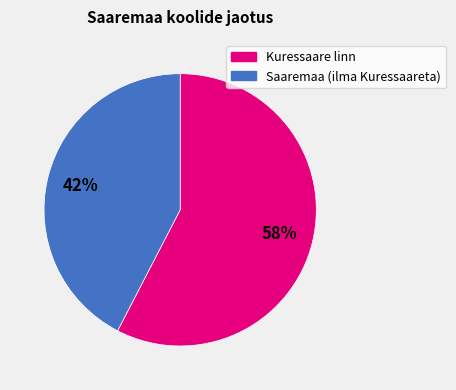

What percentage is the Saaremaa (ilma Kuressaareta) slice, to the nearest percent?

42%